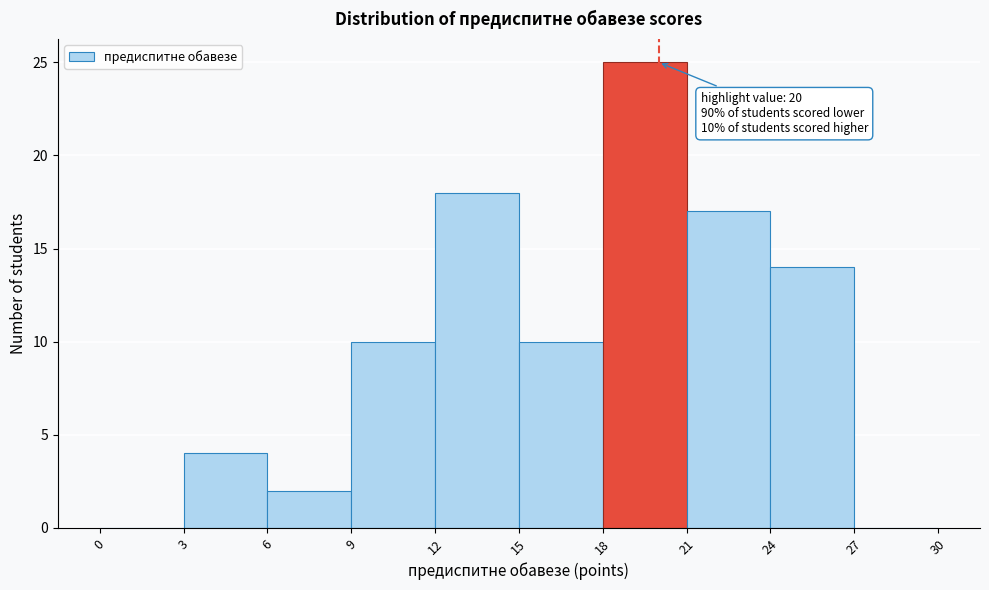

Which range on the x-axis has the tallest bar?

18 to 21